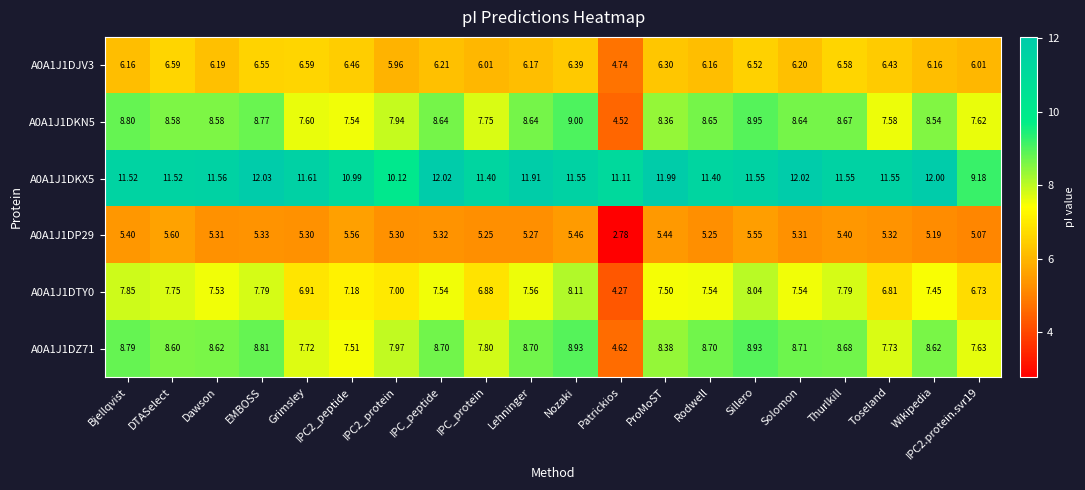

Is the value of A0A1J1DKN5 at IPC2.protein.svr19 greater than the value of A0A1J1DZ71 at IPC2_protein?

No